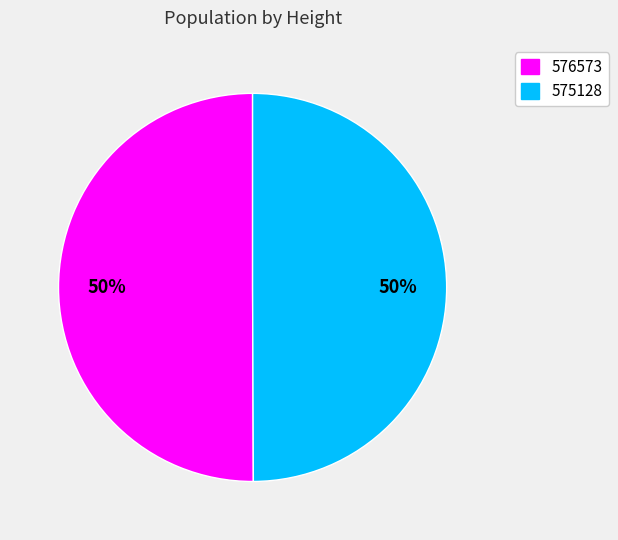

What is the ratio of the value at 576573 to the value at 575128?

1.0